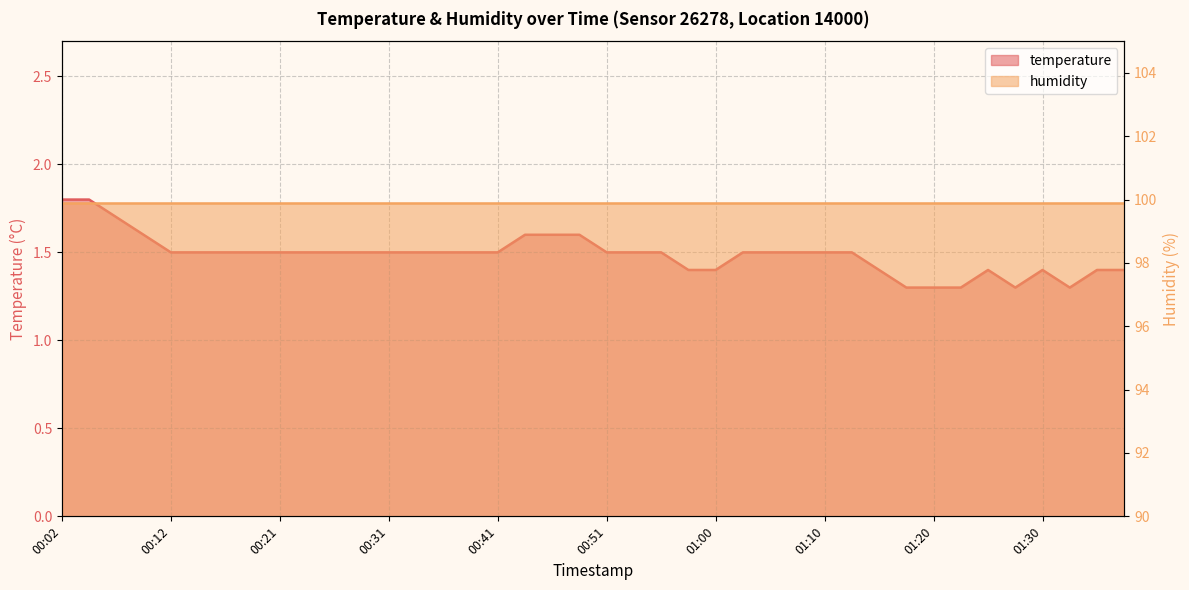

What is the average value?

1.5